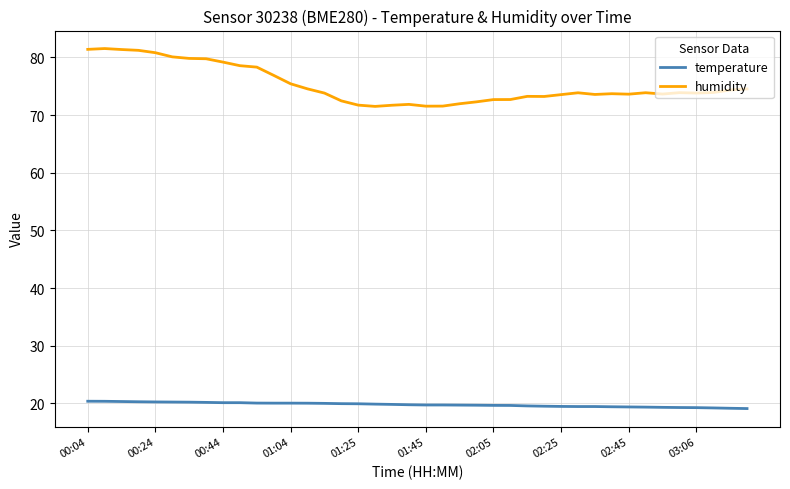

List the series in order of their overall mean, lowest first.

temperature, humidity